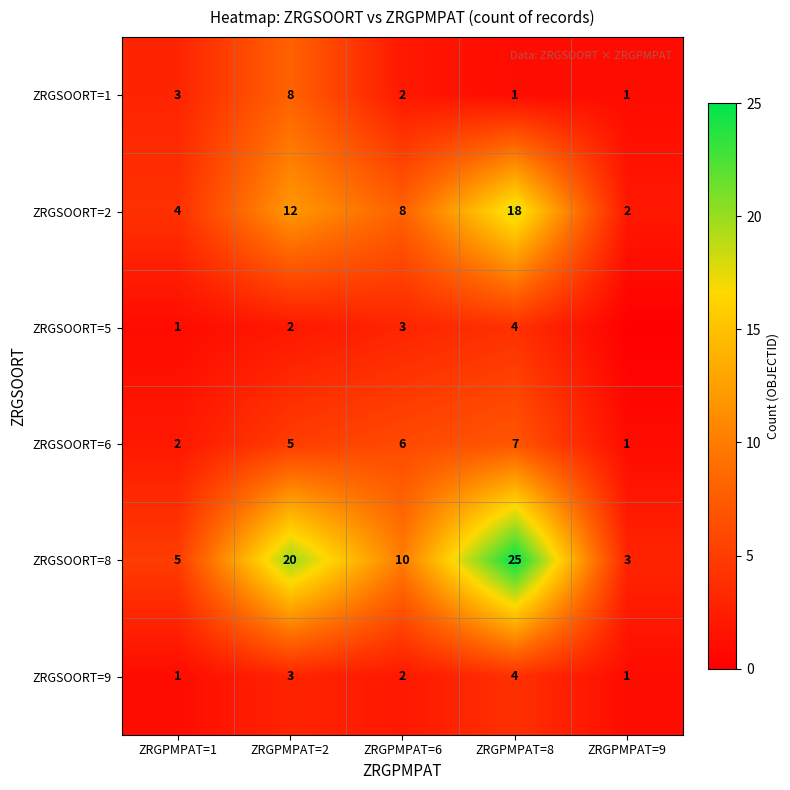

List the labels in order of ZRGSOORT=6 value, smallest first.

ZRGPMPAT=9, ZRGPMPAT=1, ZRGPMPAT=2, ZRGPMPAT=6, ZRGPMPAT=8